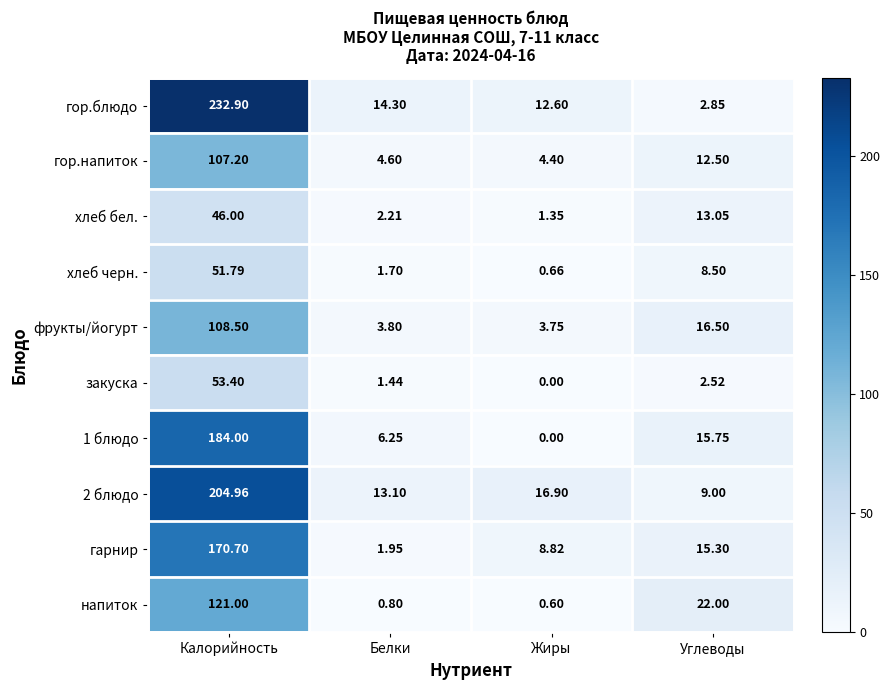

Which label corresponds to the largest value in the chart?

Калорийность